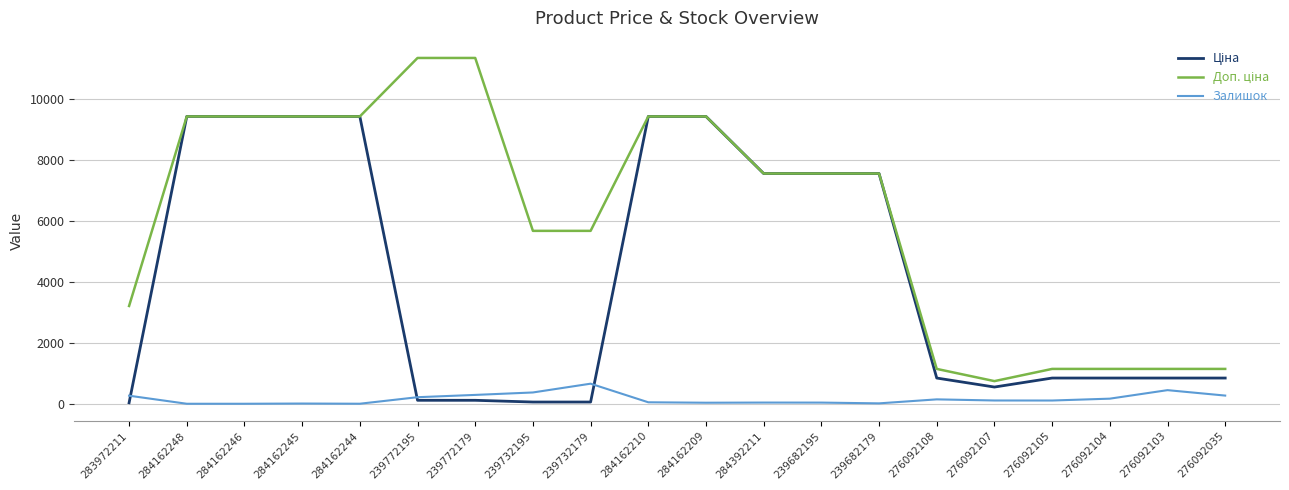

True or false: Залишок has a value of 7.0 at 284162245.

True